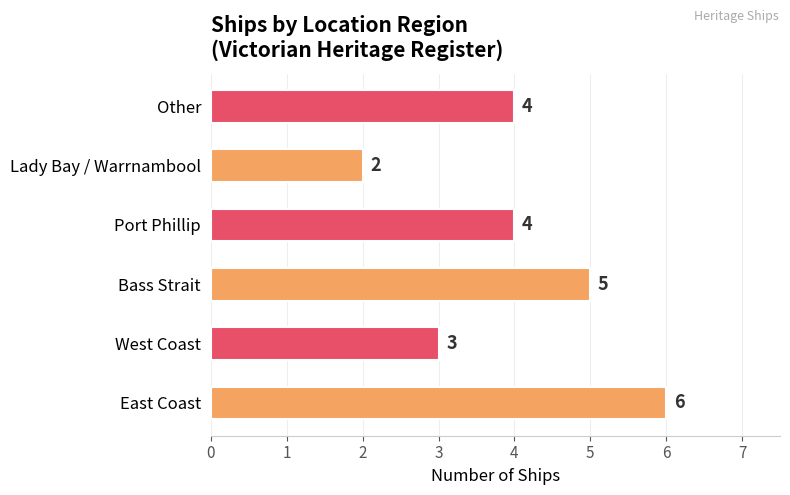

What is the approximate value at Port Phillip?

4